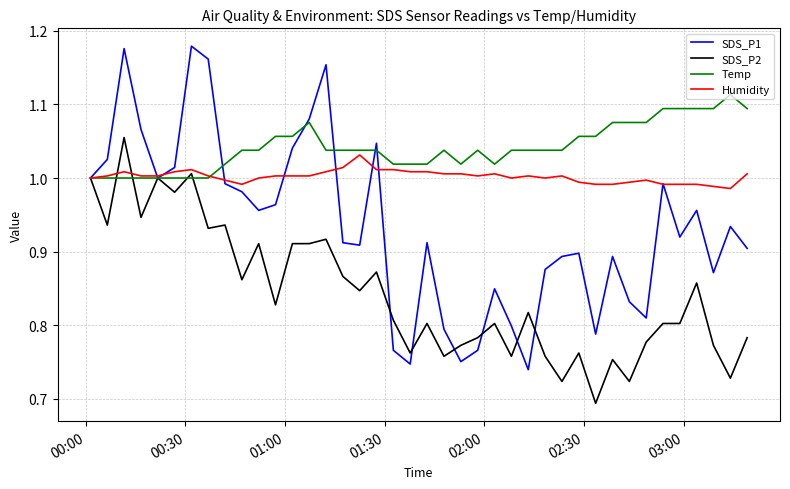

List the series in order of their peak value, highest first.

SDS_P1, Temp, SDS_P2, Humidity